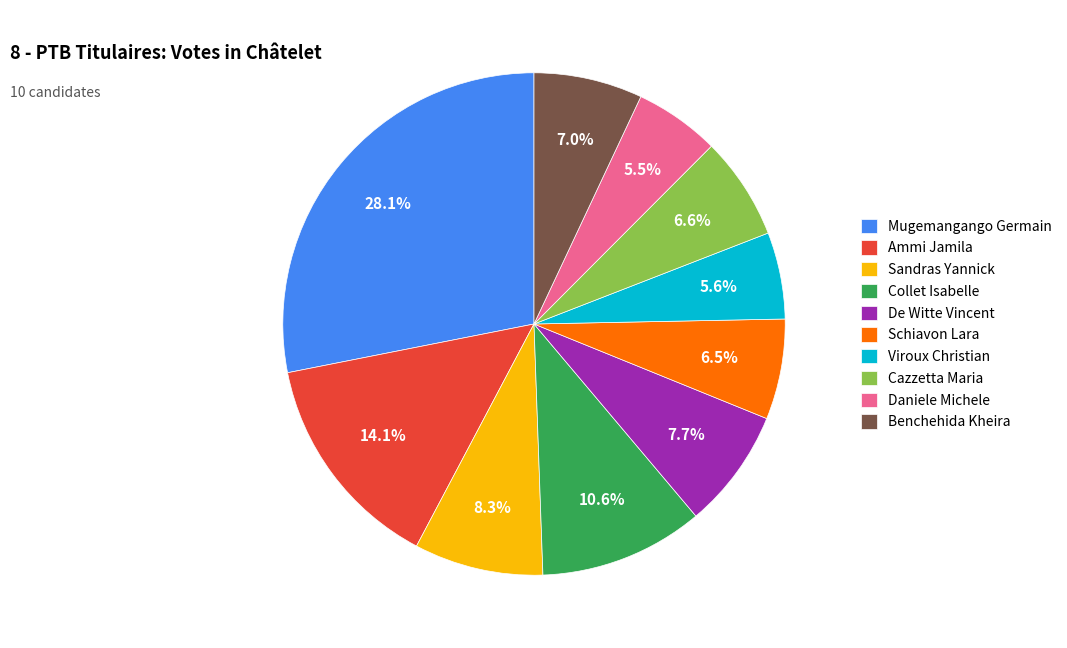

Approximately how many times larger is the value at Benchehida Kheira compared to Collet Isabelle?

0.7